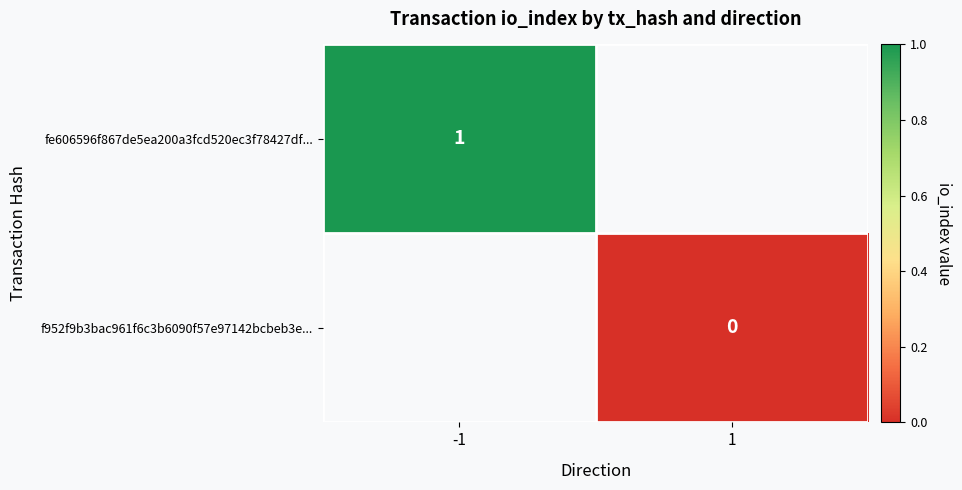

The fe606596f867de5ea200a3fcd520ec3f78427df... series shows 1 at -1. True or false?

True